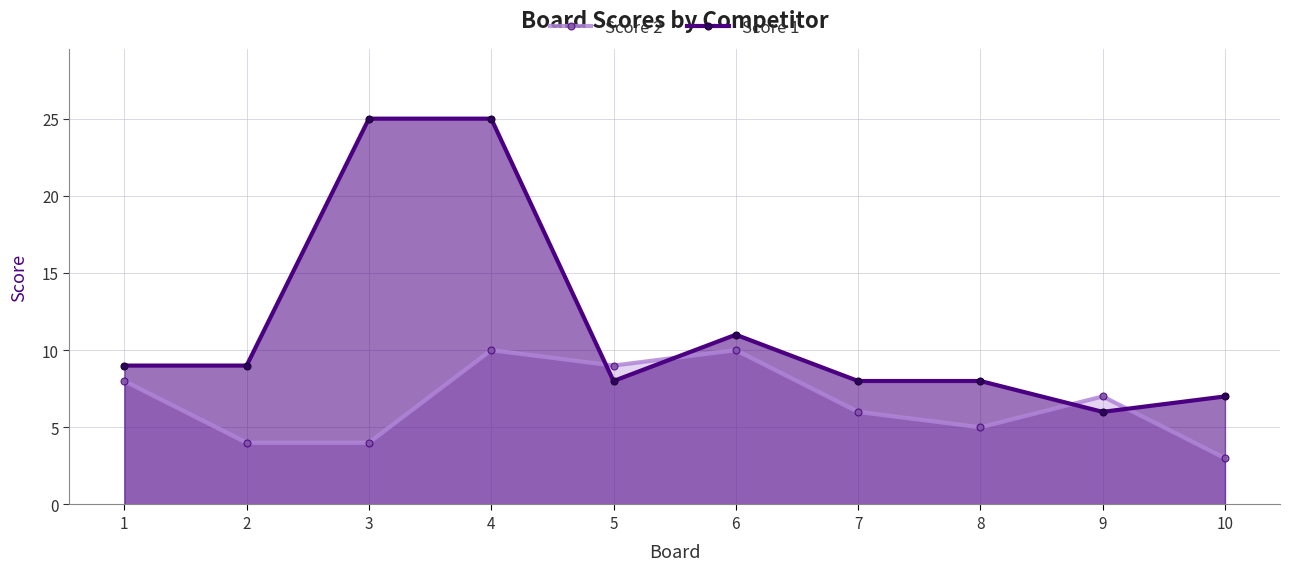

Which series has the widest spread of values?

Score 1